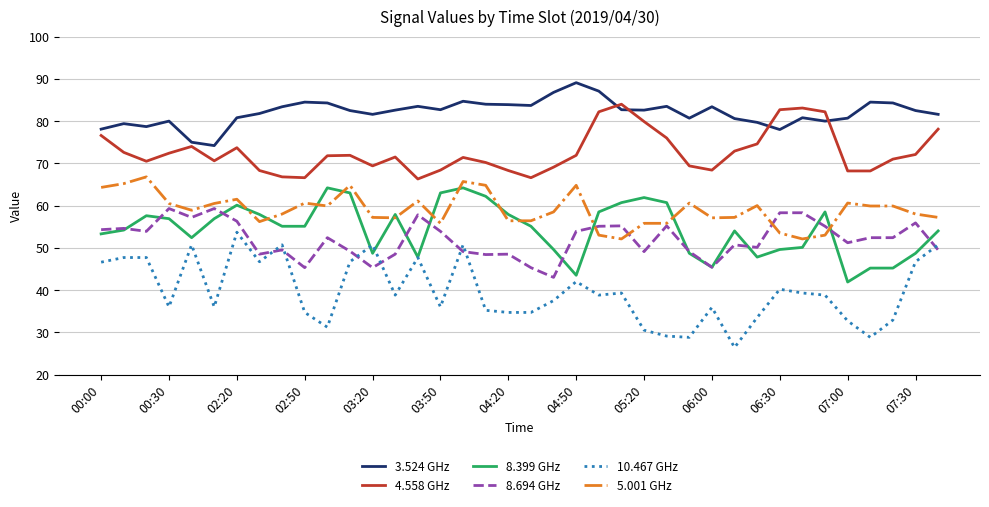

True or false: 4.558 GHz and 5.001 GHz cross at least once.

False